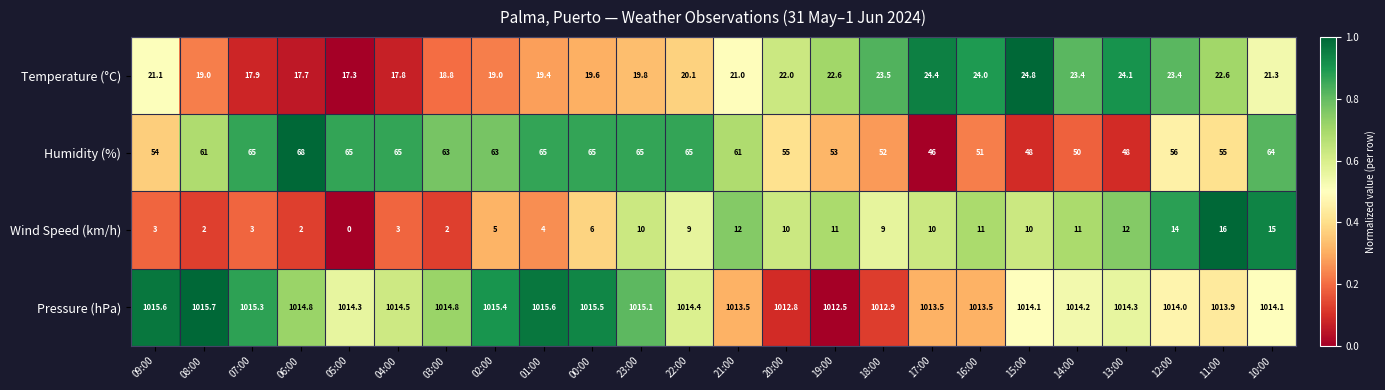

What value does the Temperature (°C) series have at 22:00?

20.1